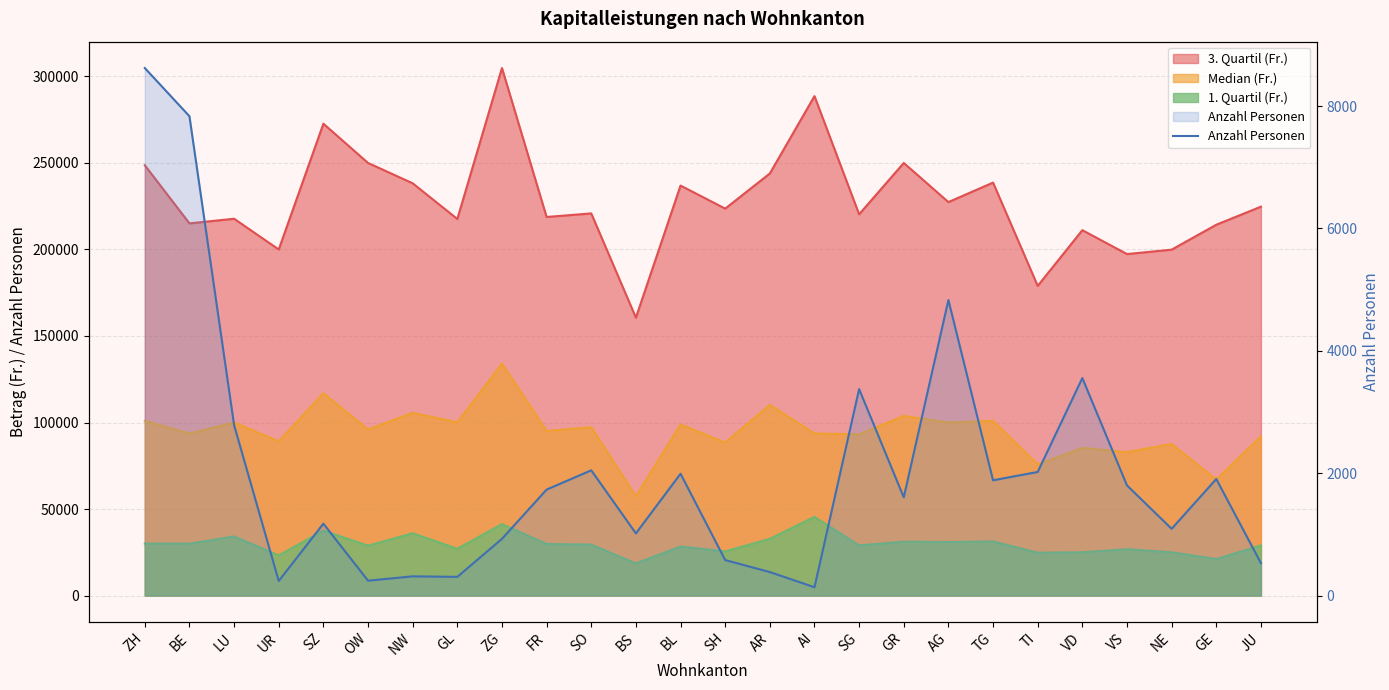

The chart shows a value of 8623 at ZH. True or false?

True